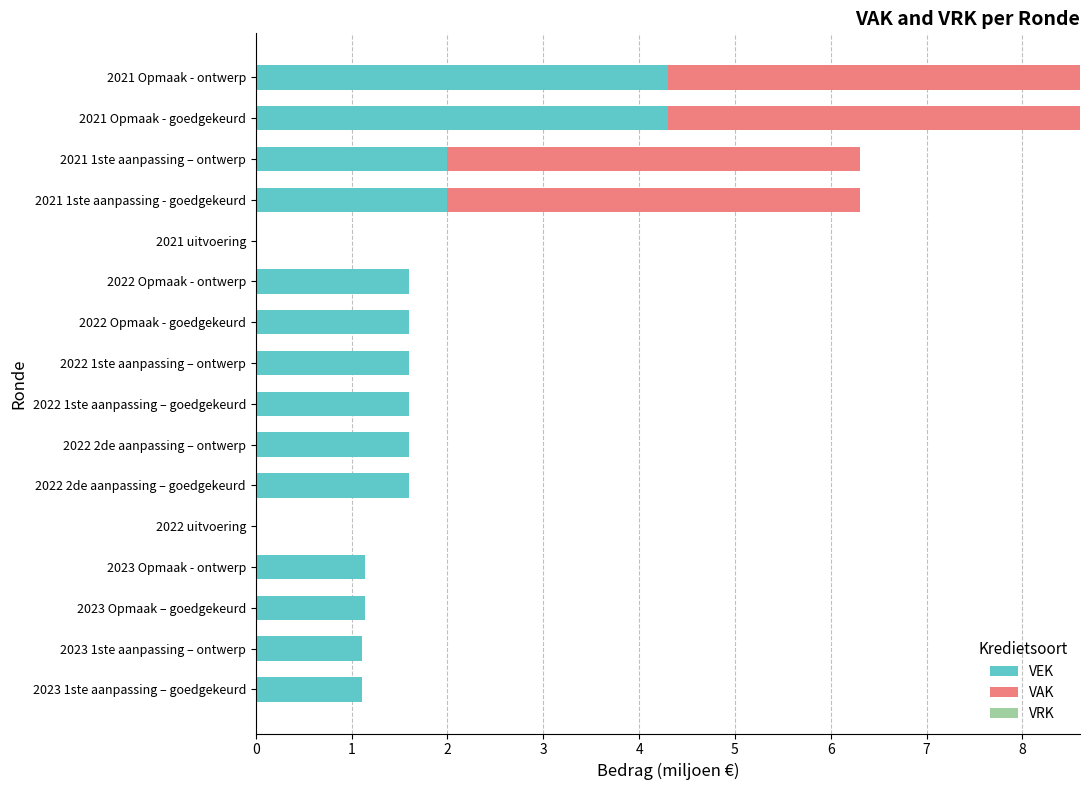

Is it true that VEK equals 0.0 at 2021 uitvoering?

True